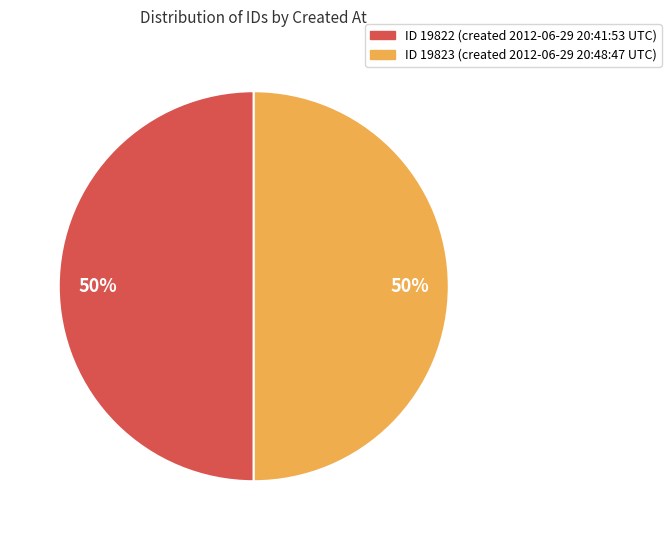

To the nearest percent, what is the average slice percentage?

50%